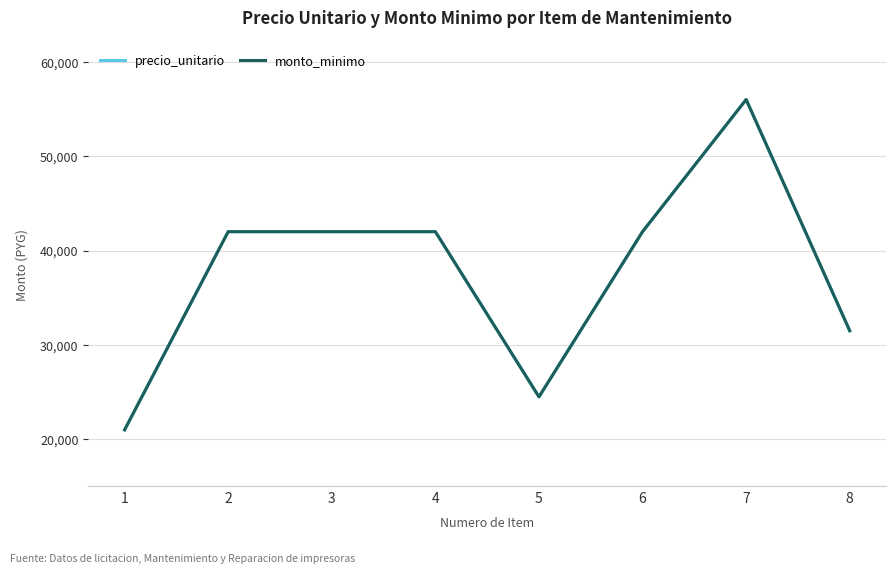

Which series changed the most between 5 and 6?

precio_unitario